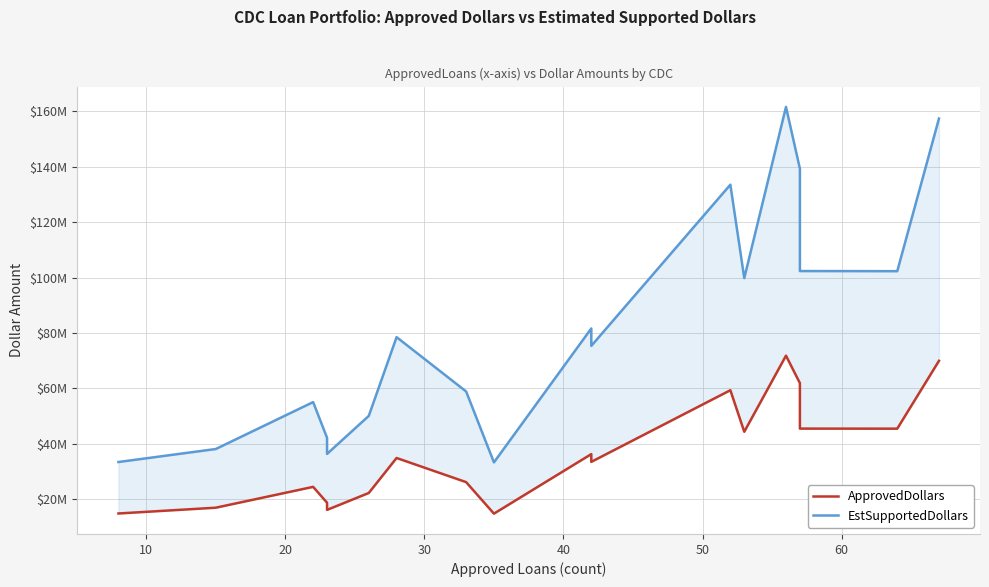

What is the lowest value of the ApprovedDollars series?

14808000